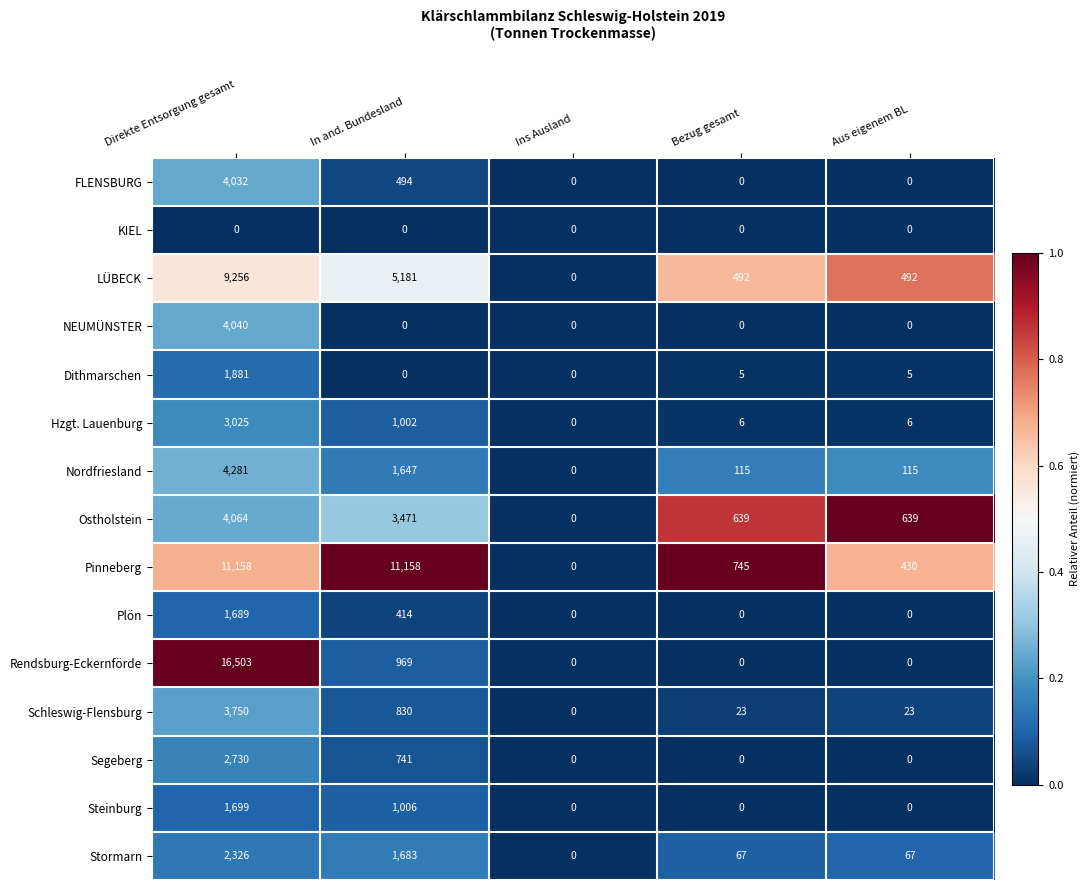

Which series has the widest spread of values?

Rendsburg-Eckernförde